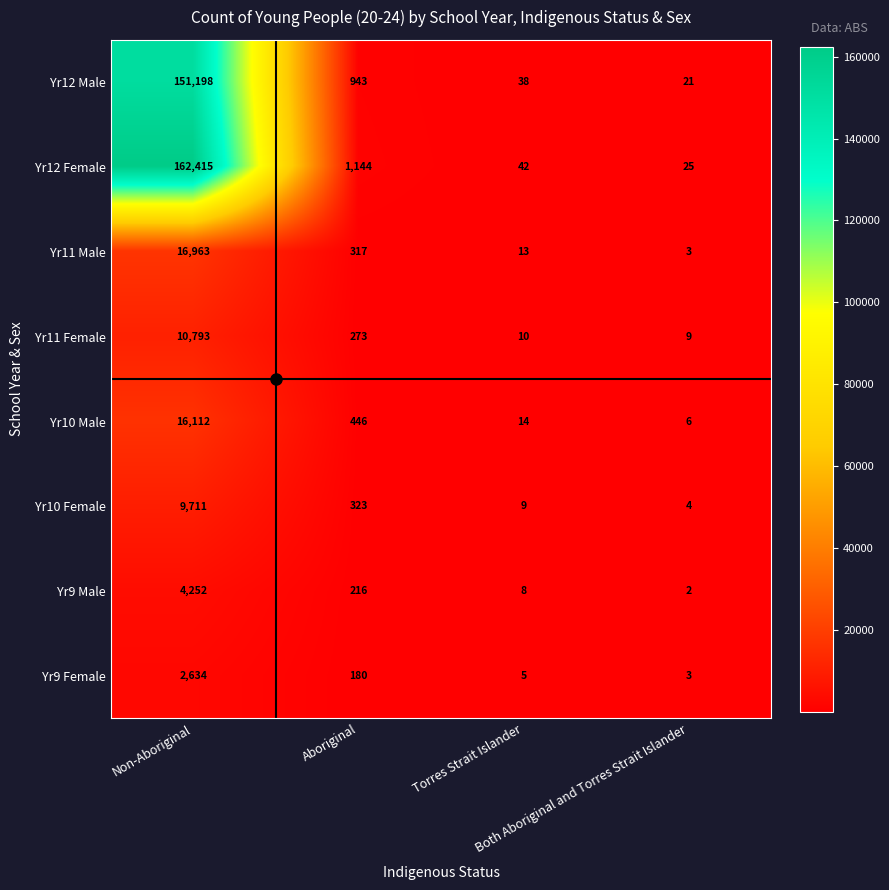

Which series has the largest total across all categories?

Yr12 Female